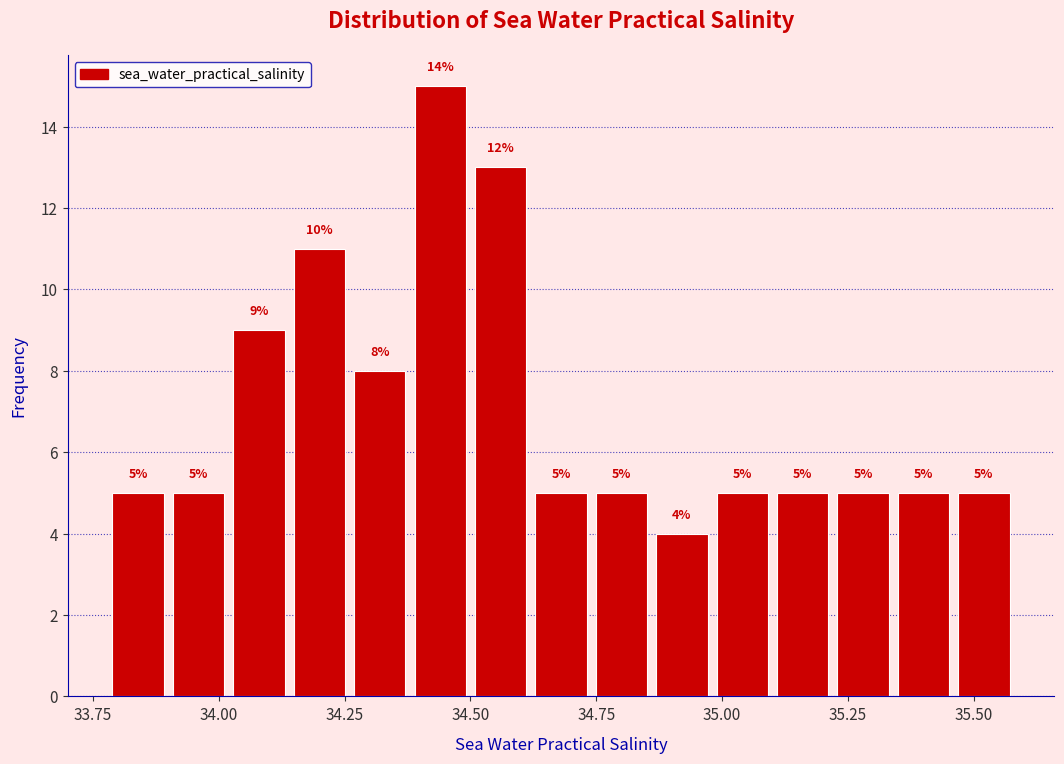

Read against the x-axis, roughly where is the centre of the tallest bar?

34.45